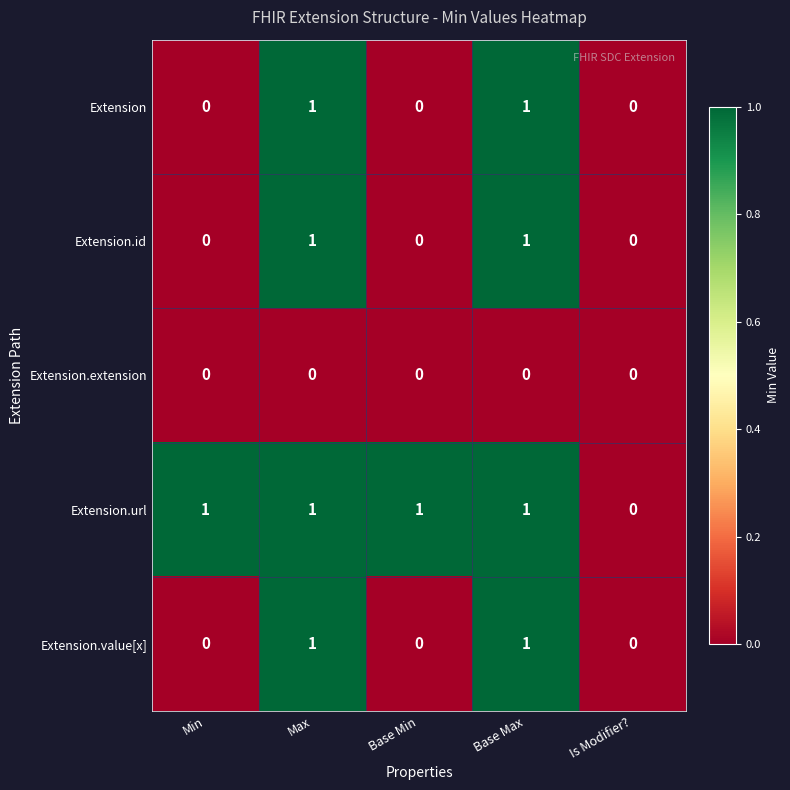

The Extension.url series shows 1 at Max. True or false?

True